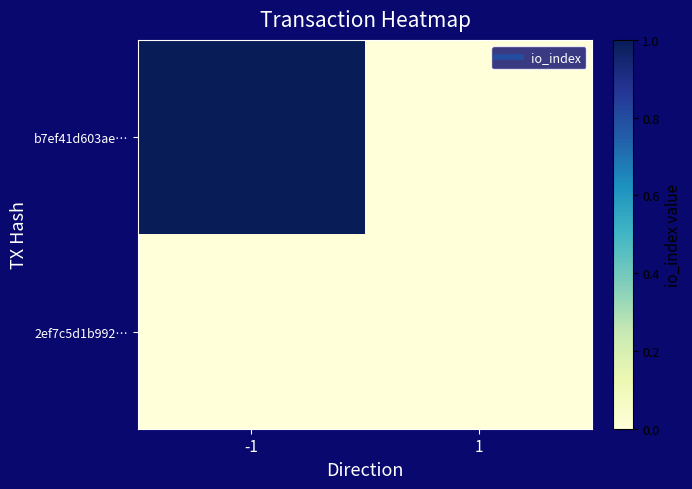

Reading left to right, list all the values displayed in this chart.

b7ef41d603ae…: -1=1	1=0
2ef7c5d1b992…: -1=0	1=0